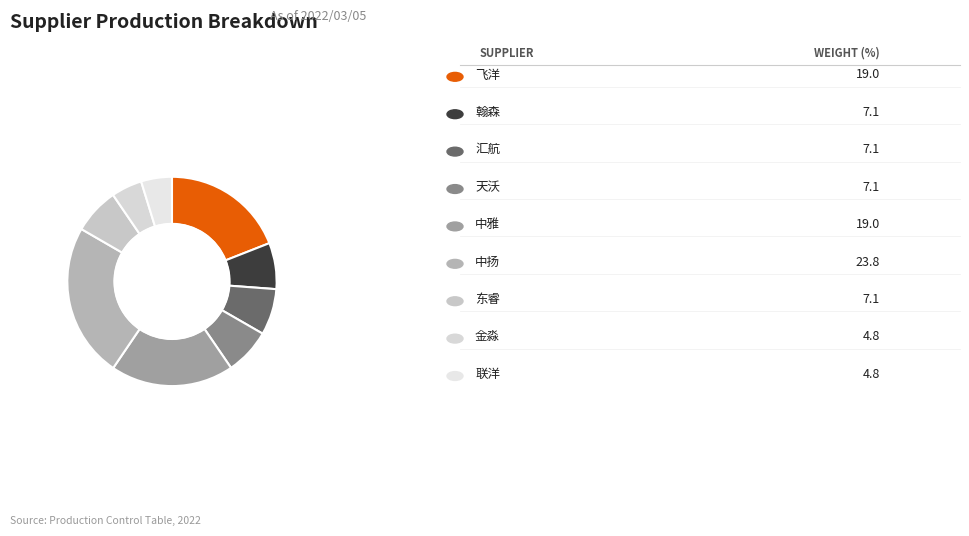

To the nearest percent, what is the average slice percentage?

11%